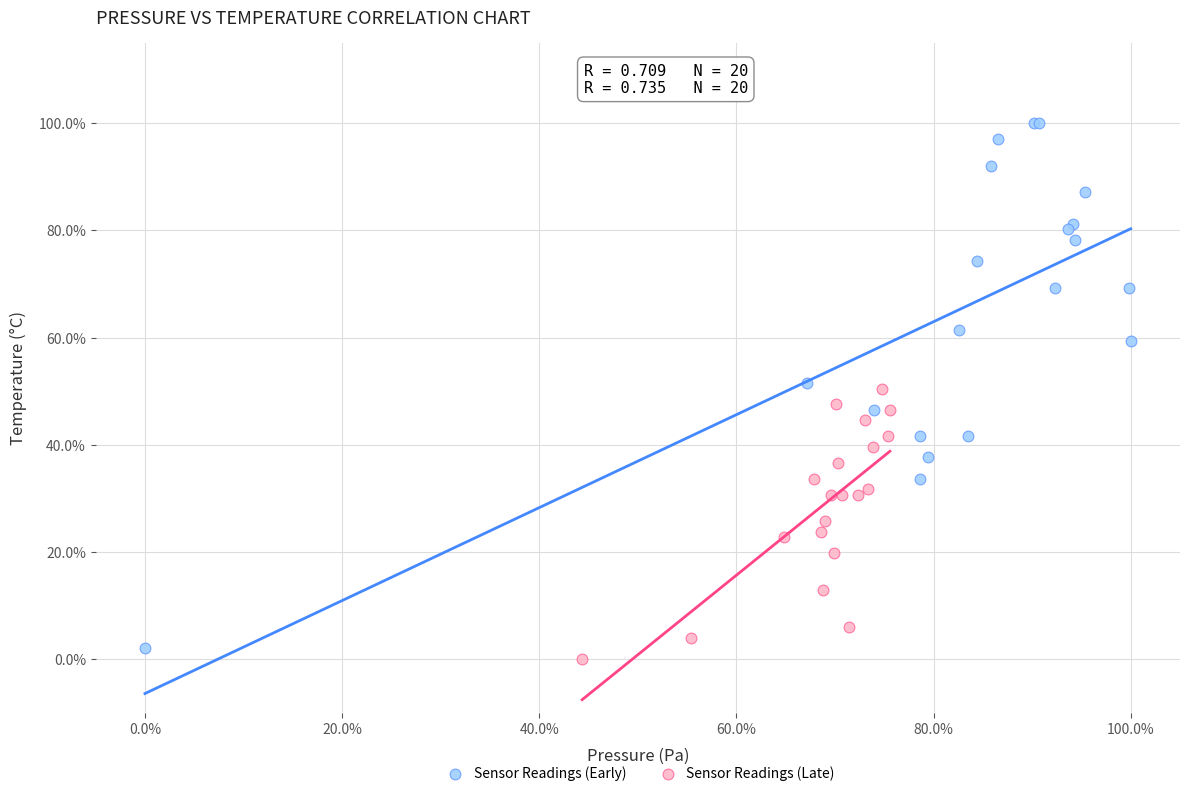

Which series has the largest Y range (max minus min)?

Sensor Readings (Early)